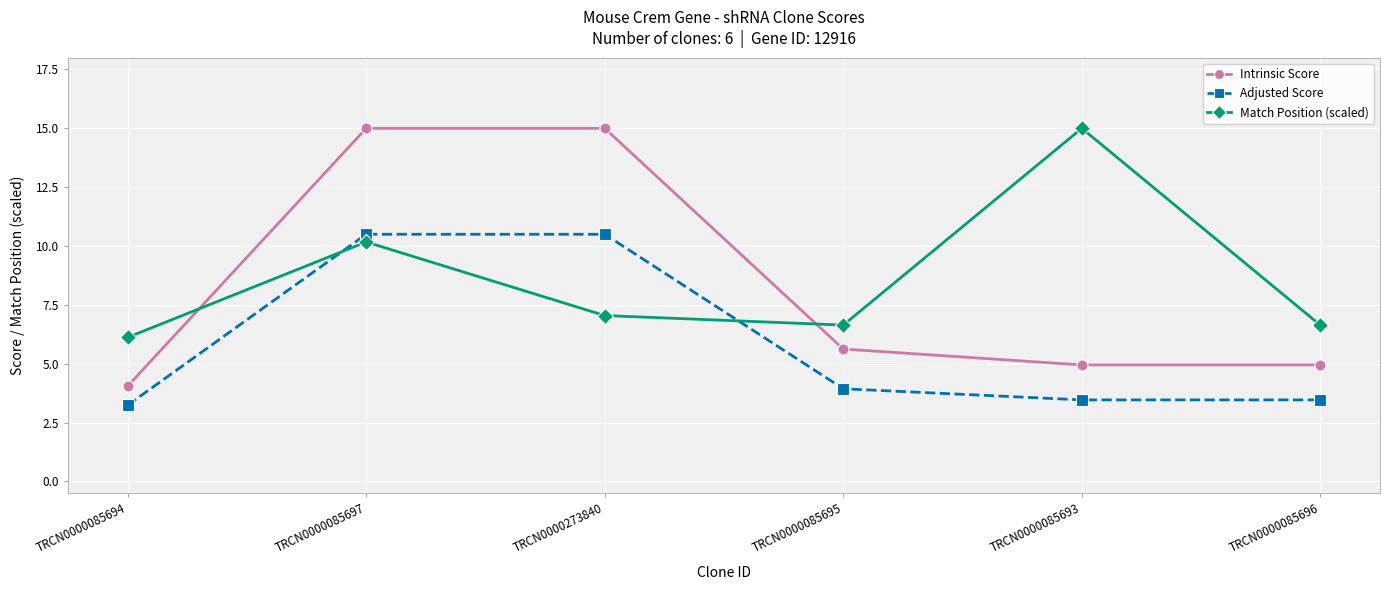

How many lines are shown in the chart?

3